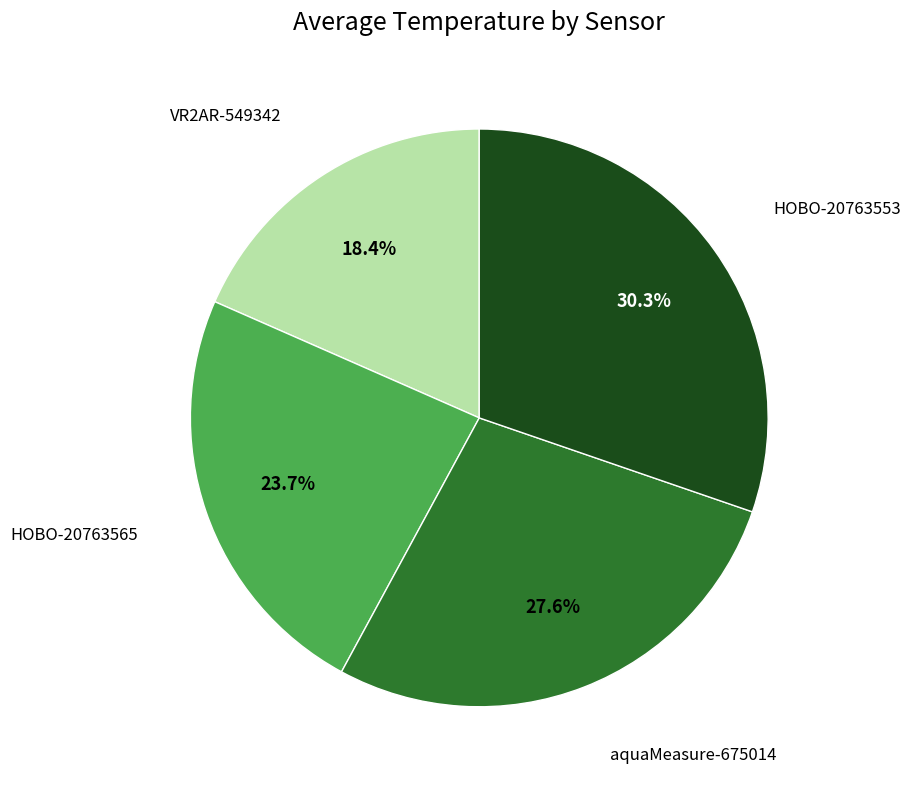

What is the total percentage of HOBO-20763565 and aquaMeasure-675014?

51.3%